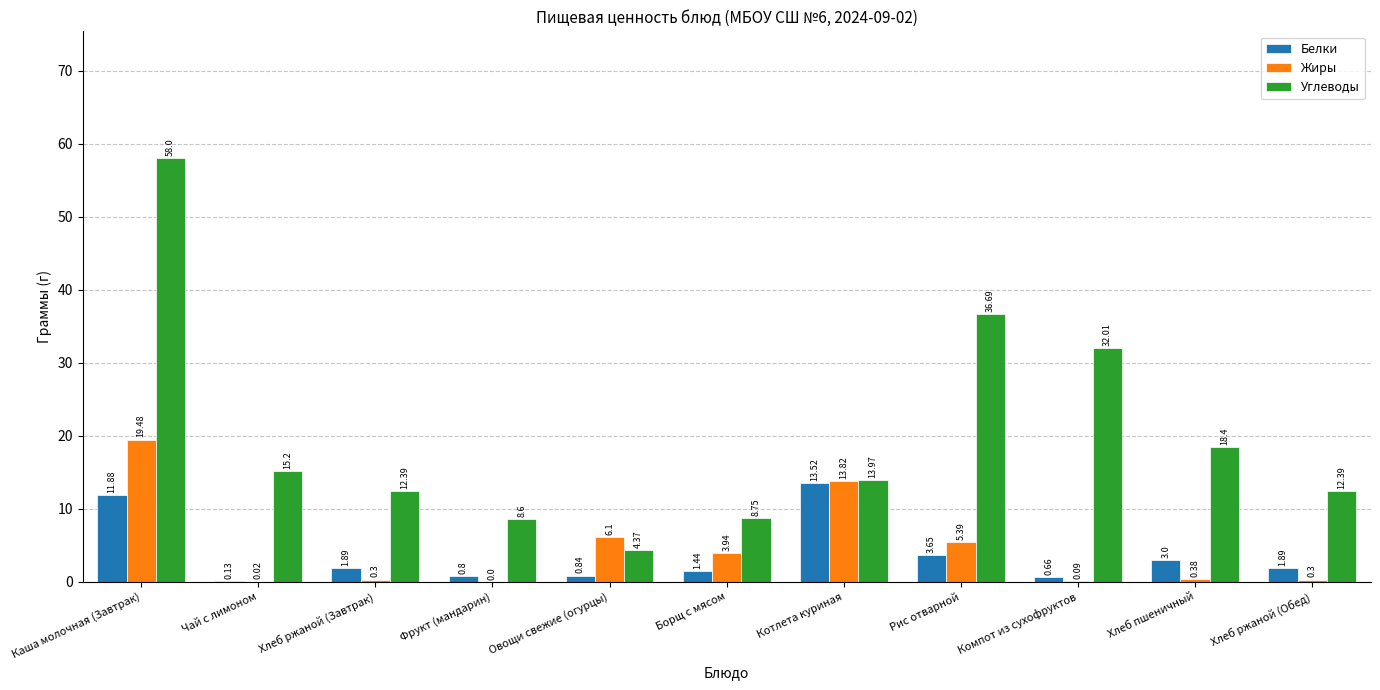

What is the sum of all Белки values?

39.7